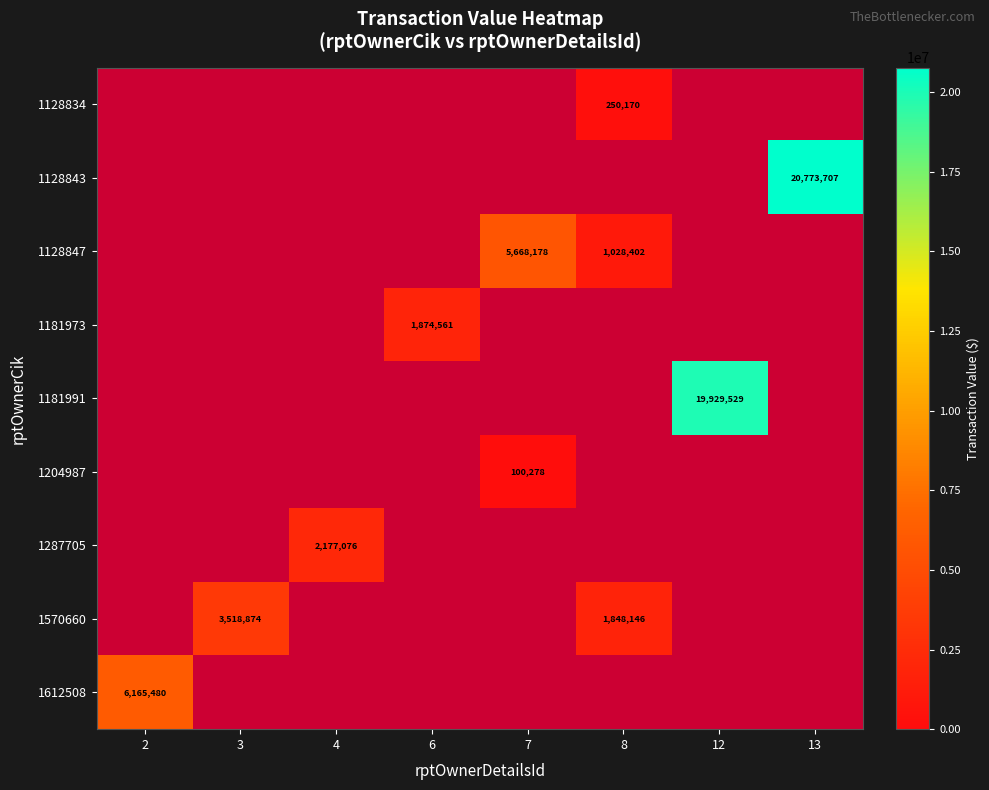

Is it true that 1570660 equals 1848146 at 8?

True